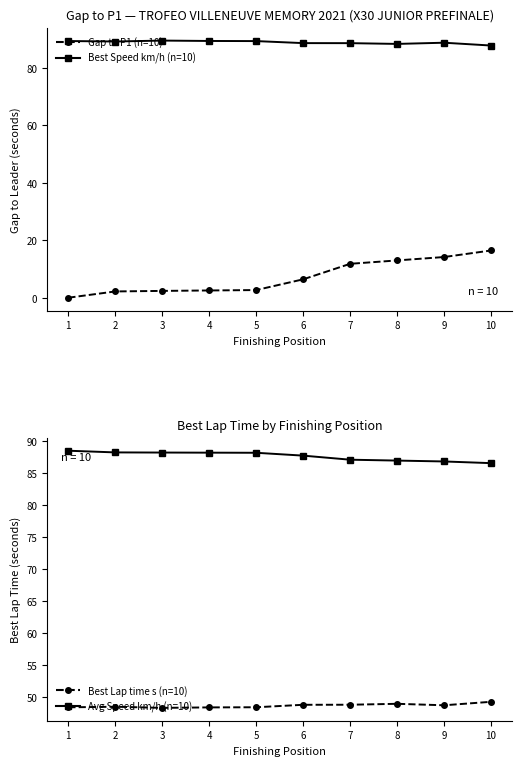

What are all the series names shown in the legend?

Gap to P1 (n=10), Best Speed km/h (n=10), Best Lap time s (n=10), Avg Speed km/h (n=10)